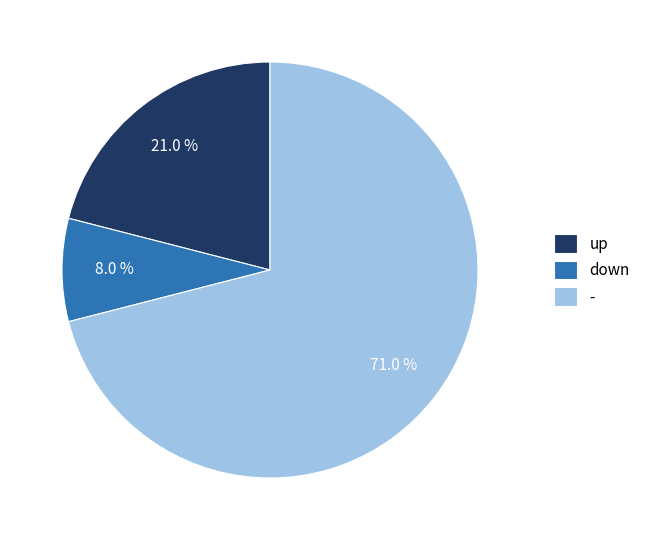

What is the majority slice?

-